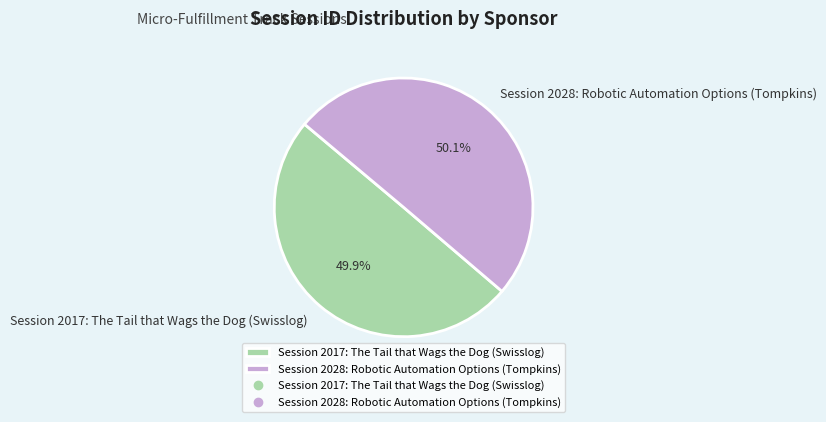

True or false: Session 2028: Robotic Automation Options (Tompkins) accounts for 50% of the total.

True